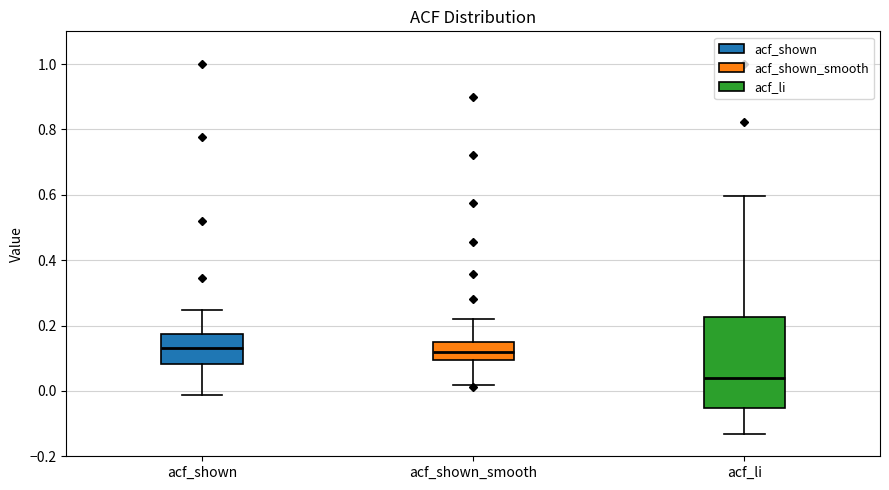

Comparing the boxes themselves (not the whiskers), which one is the tallest?

acf_li